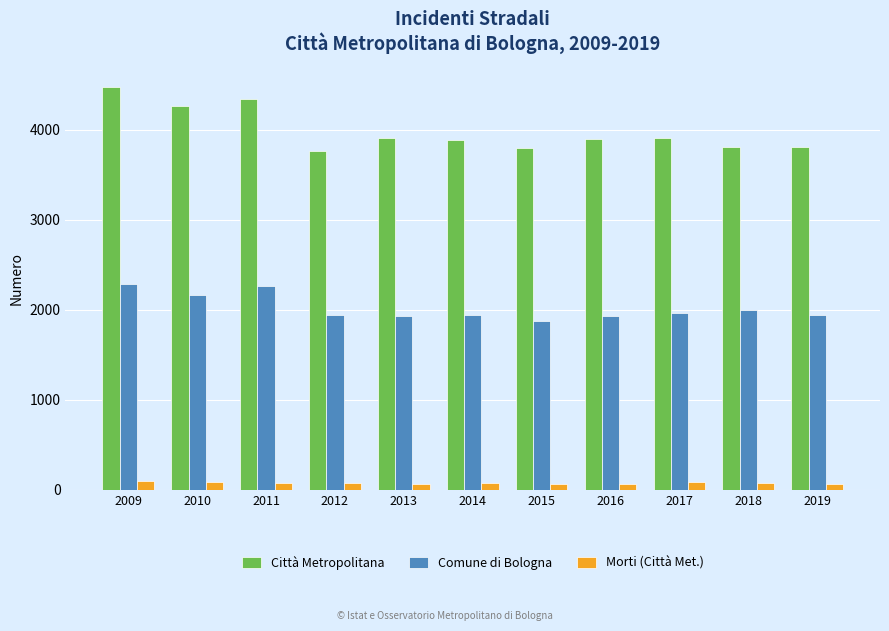

List the series in order of their peak value, highest first.

Città Metropolitana, Comune di Bologna, Morti (Città Met.)